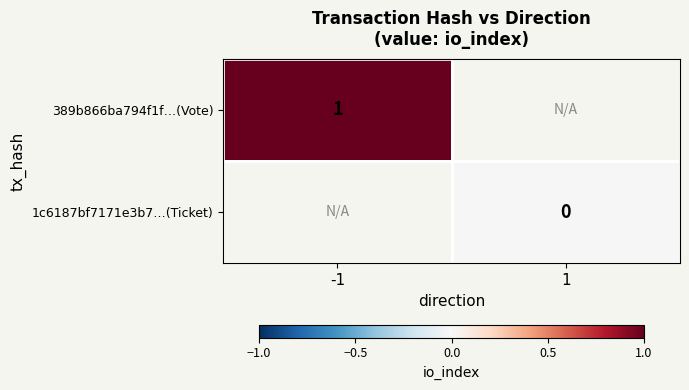

Between 1 and -1, which is larger?

-1